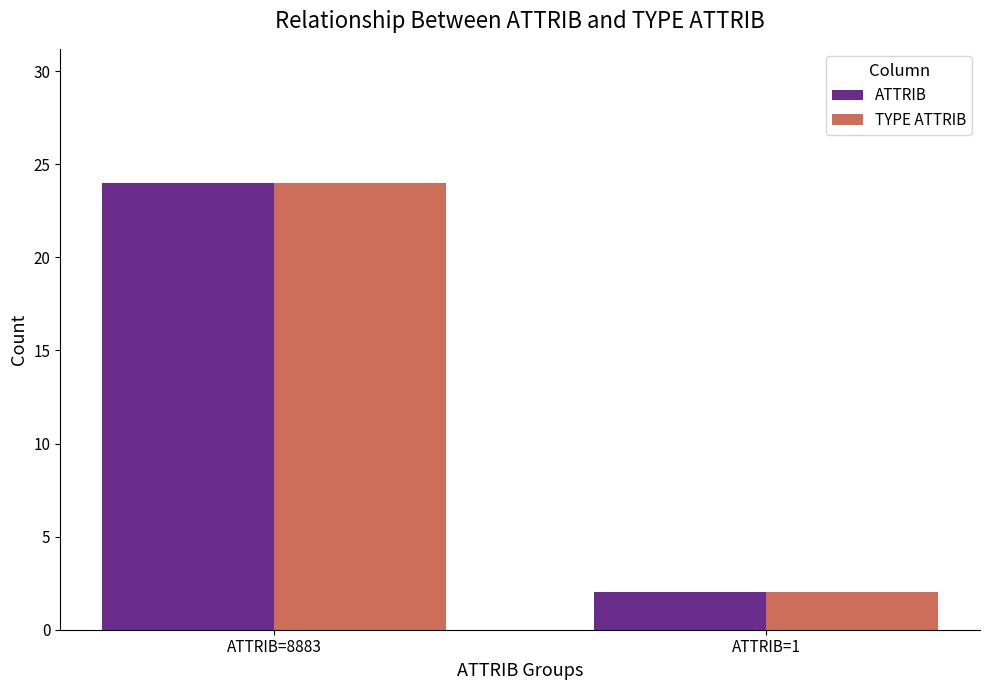

Count the ATTRIB values in the range 2 to 24.

2